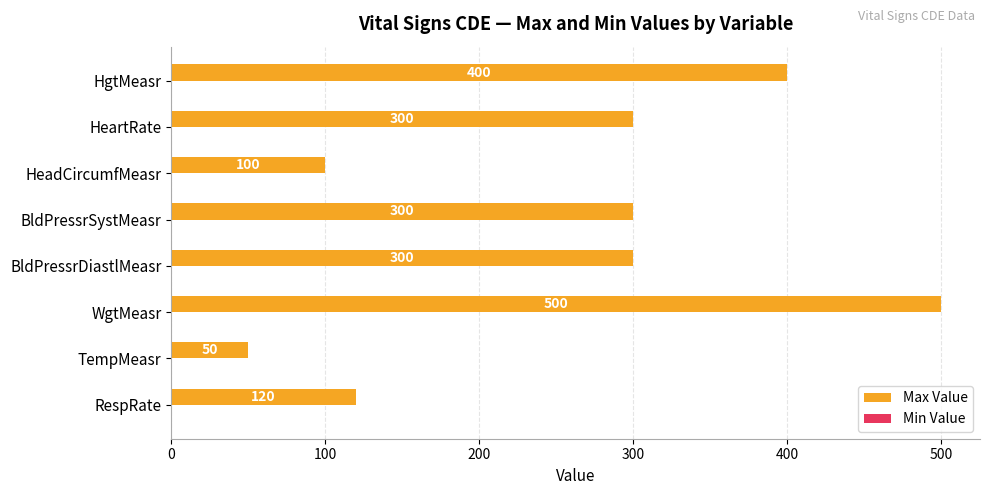

What is the smallest value displayed?

50